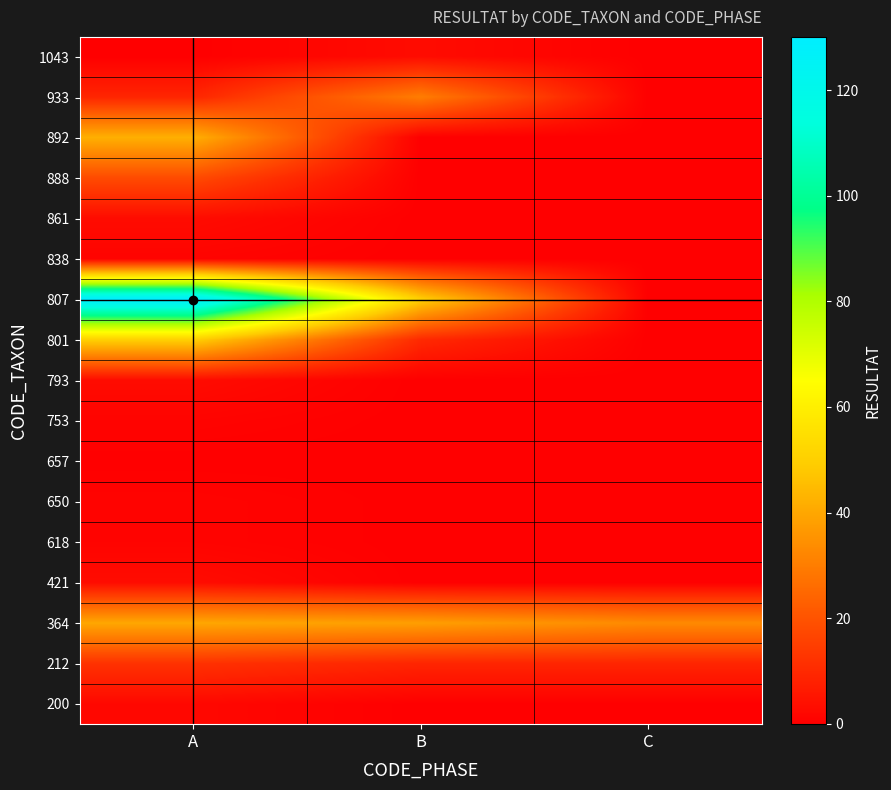

Which has a higher value, B or C?

B